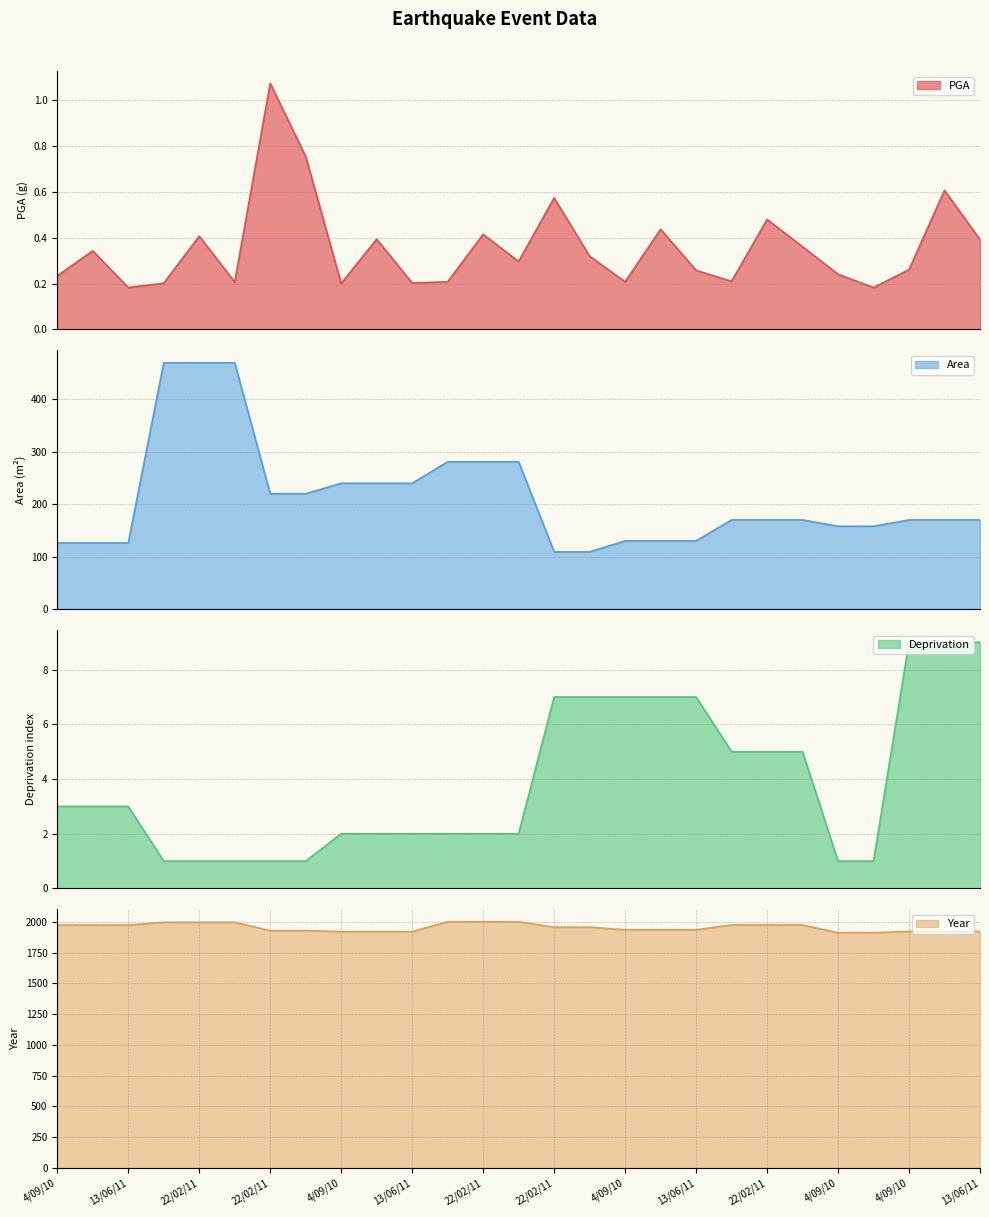

True or false: Area and Year cross at least once.

False